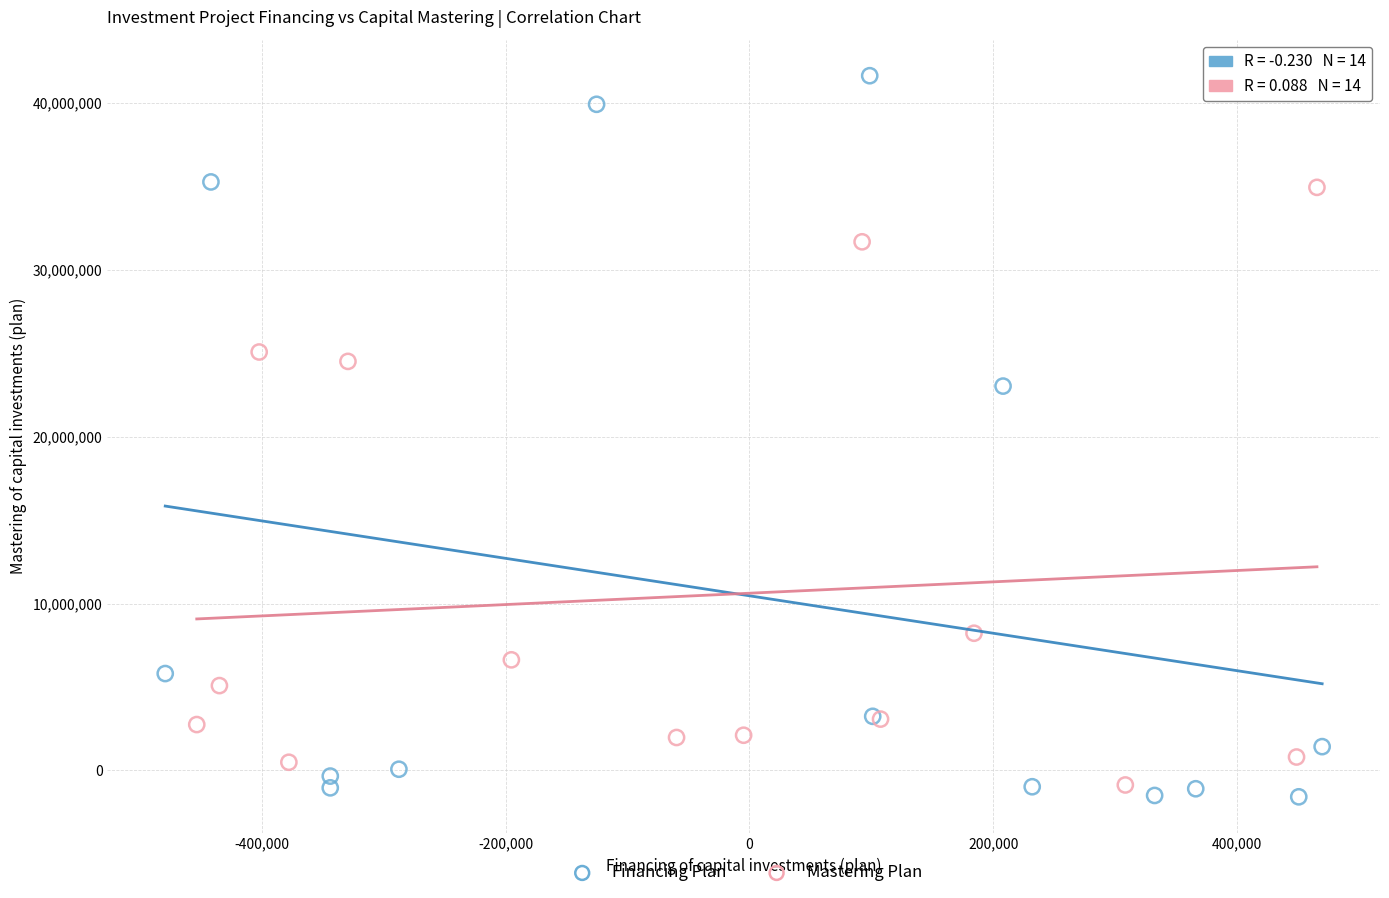

Which series contains the lowest Y value?

Financing Plan